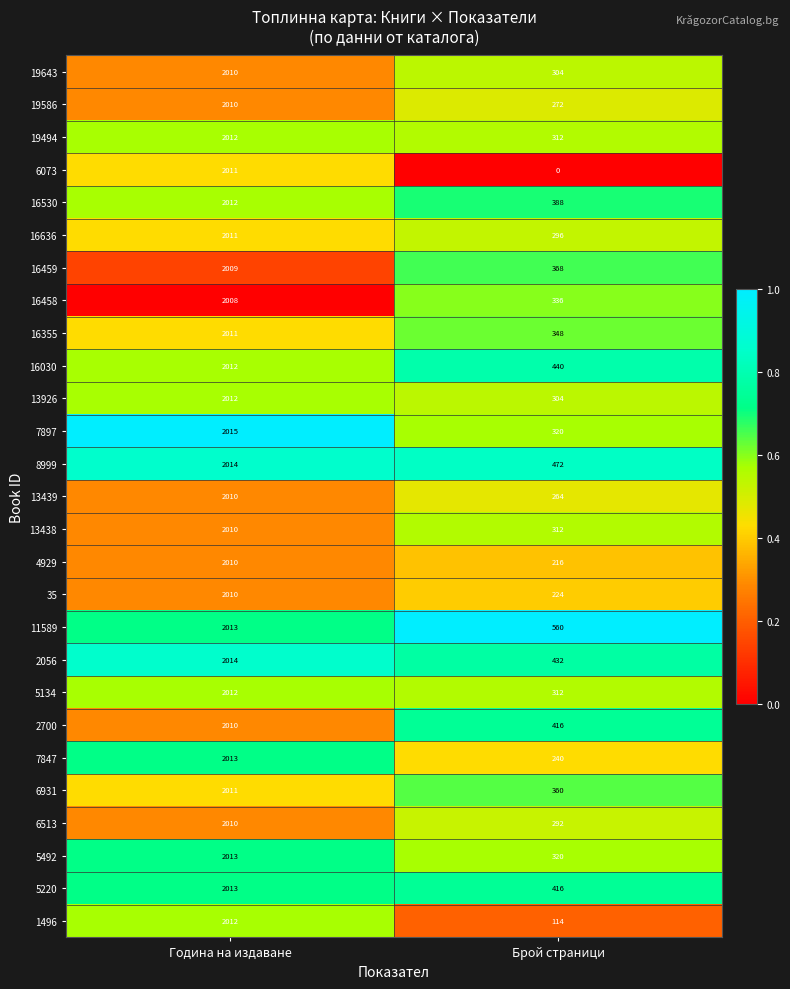

What is the highest value of the 7847 series?

2013